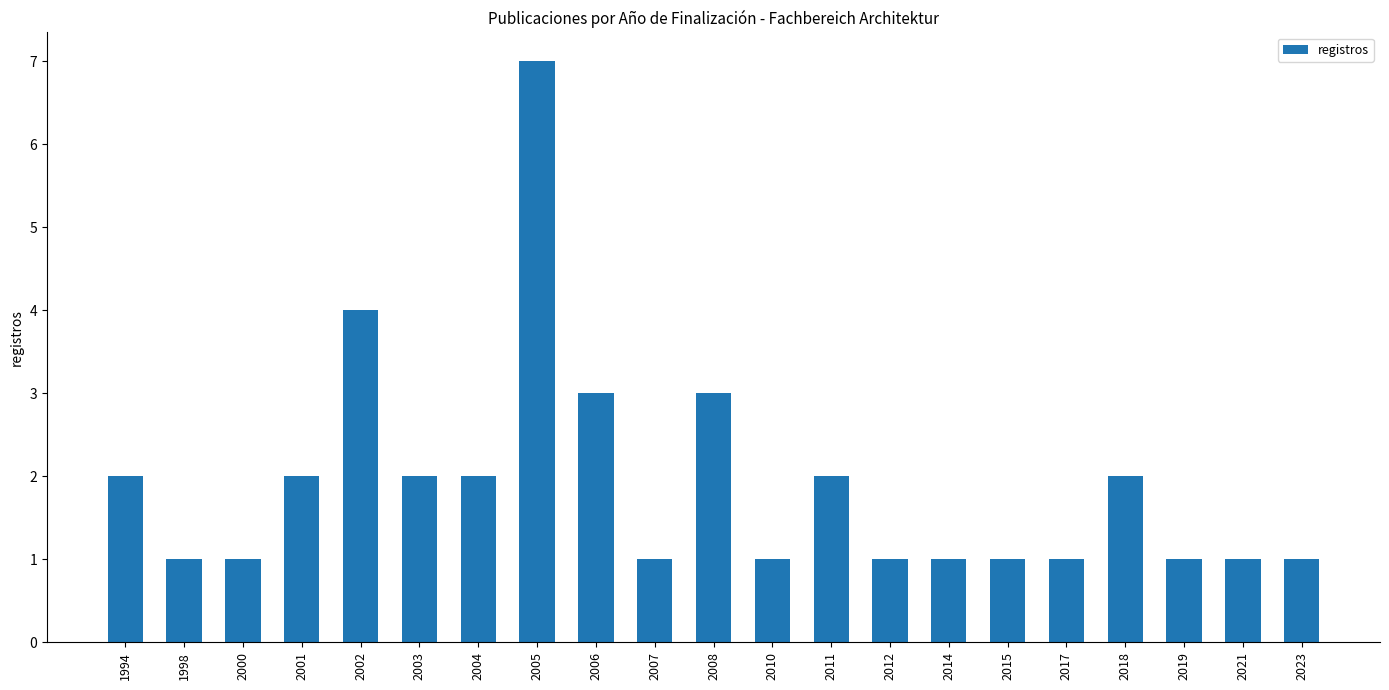

What is the value of the 21st bar from the left?

1